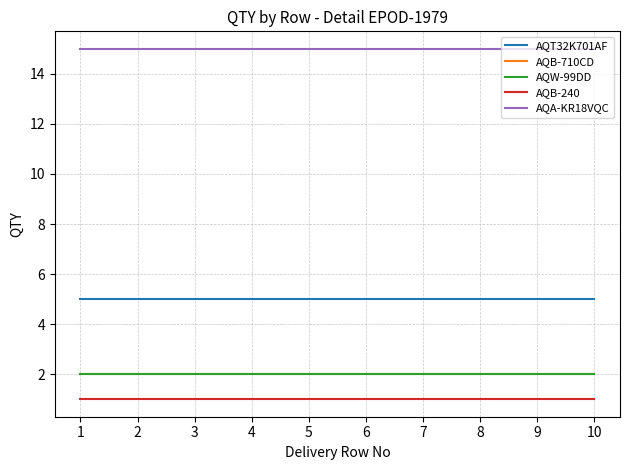

Does the chart have visible grid lines?

Yes